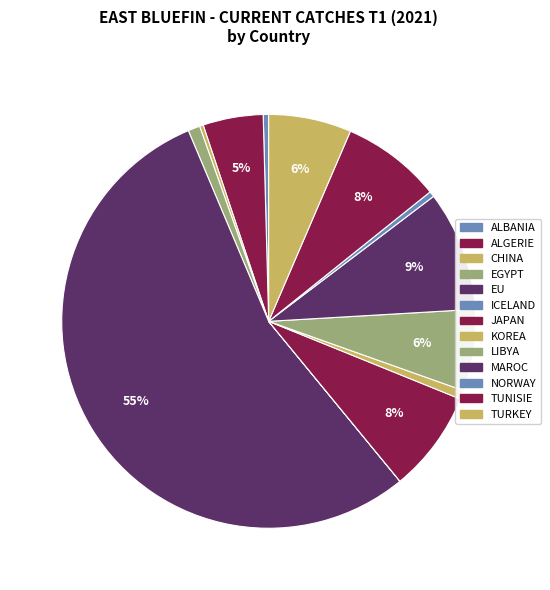

Does any single category account for the majority?

Yes